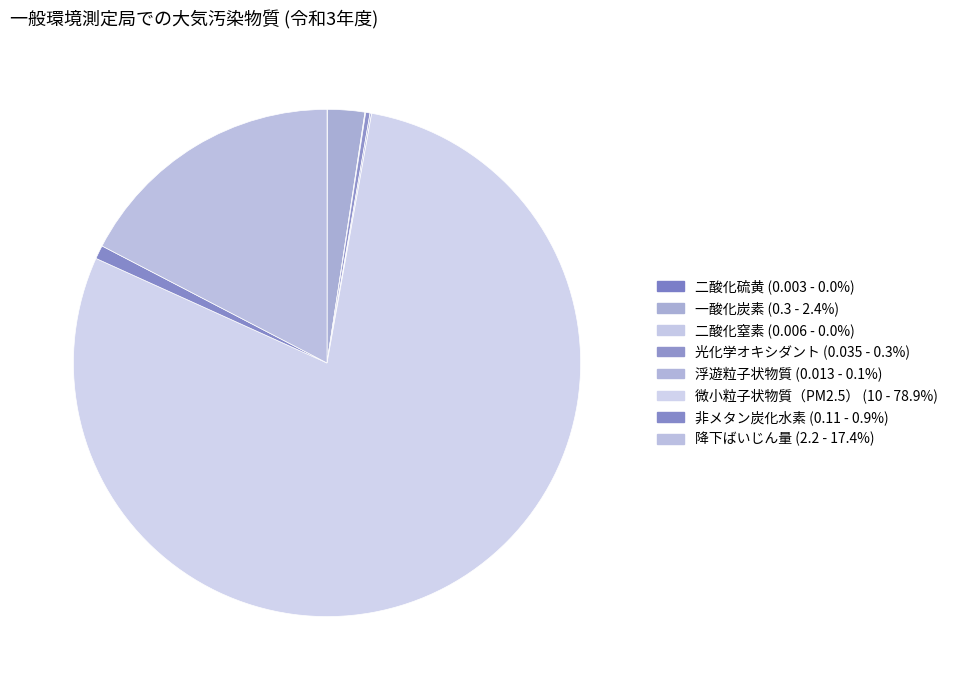

Which category has the smallest portion of the pie?

二酸化硫黄